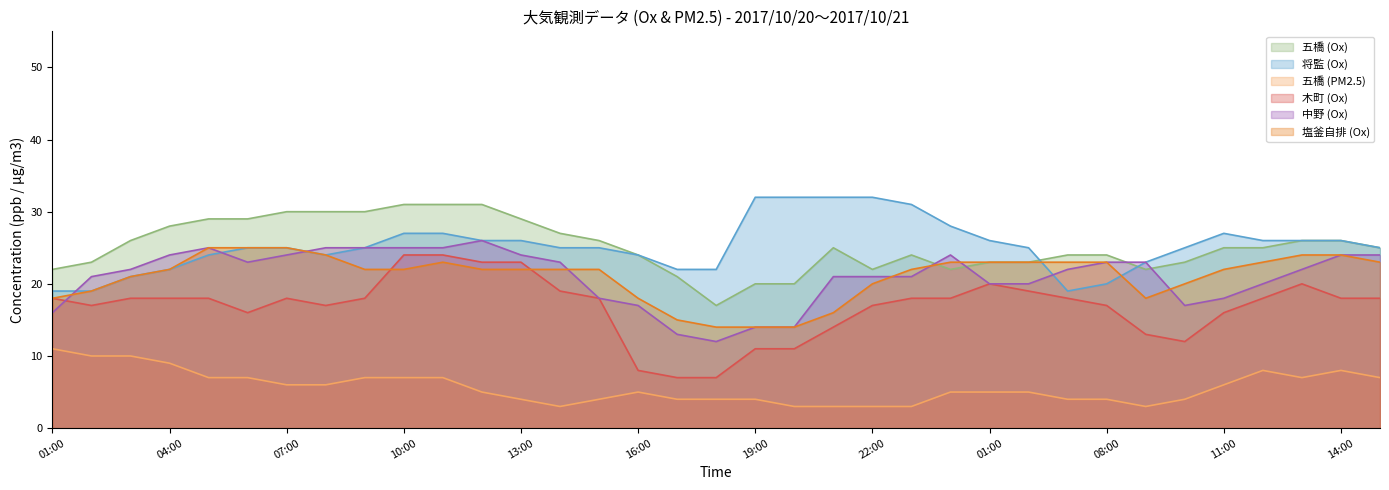

Between 17:00 and 00:00, which series saw the biggest shift?

木町 (Ox)